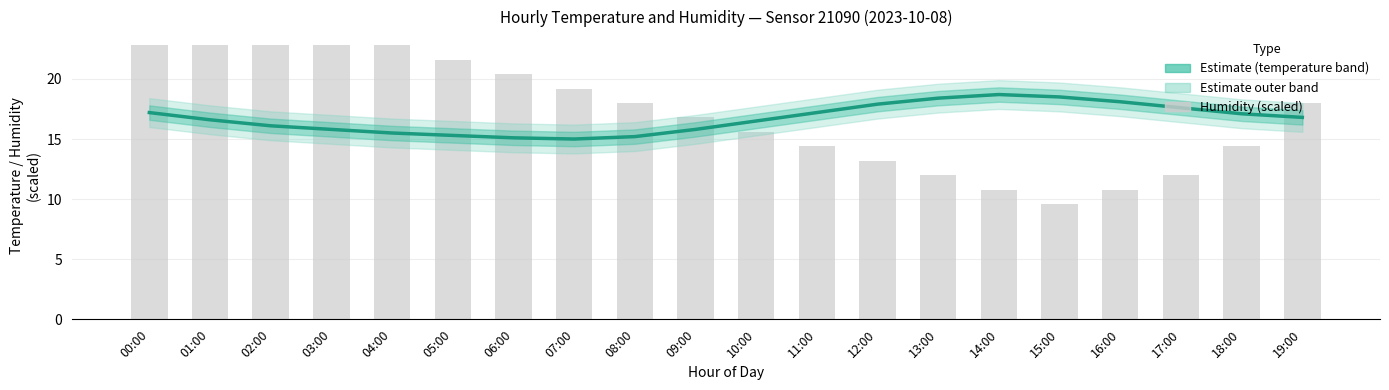

What is the average value of the temperature series?

16.7